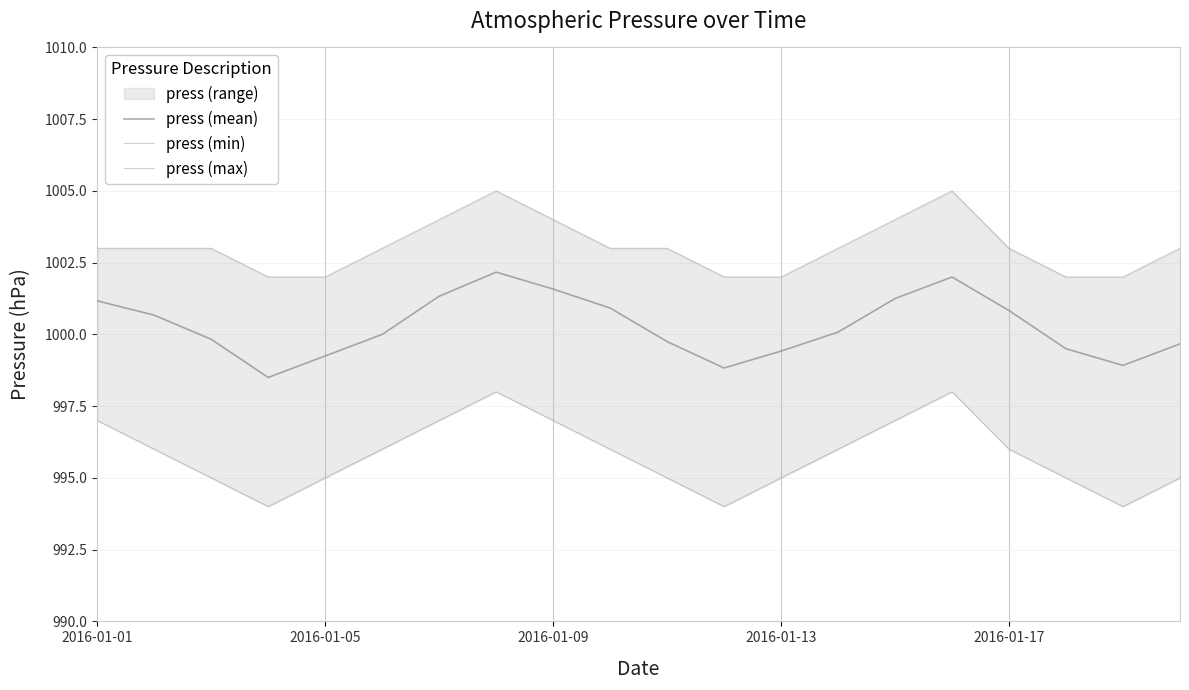

What is the lowest value of the press (min) series?

994.0